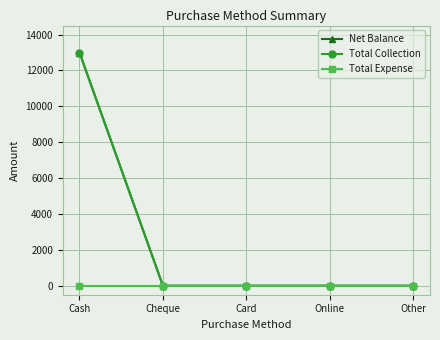

Is this an area chart (filled region under the line)?

No